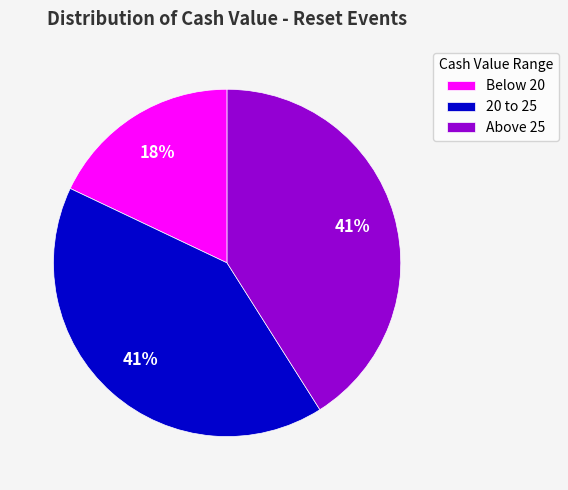

To the nearest percent, what percentage of the pie is Above 25?

41%